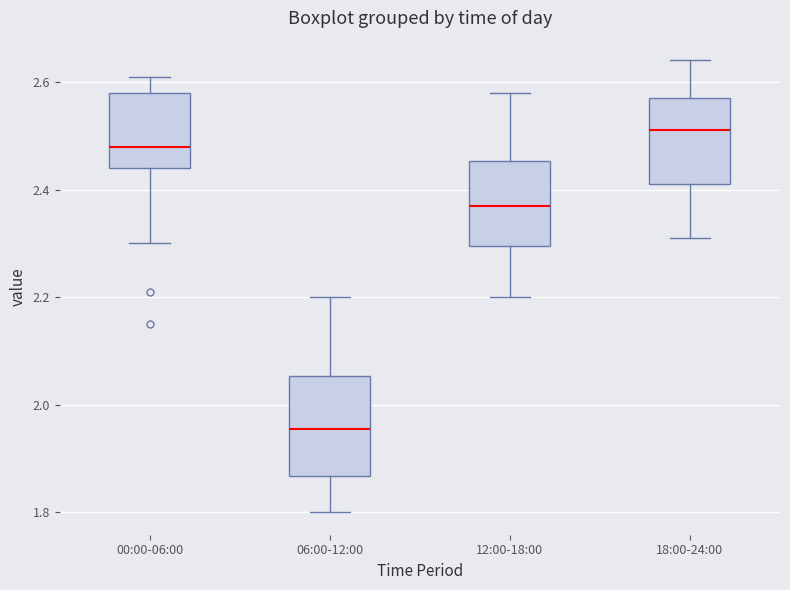

Reading left to right, transcribe this box plot: for each box, give where its median line is, the range the box spans, and where its two whiskers end, as read against the y-axis. The values are not printed on the chart, so give them approximately, as read against the axis.

00:00-06:00: median 2.48, box 2.44 to 2.58, whiskers 2.30 to 2.62
06:00-12:00: median 1.96, box 1.86 to 2.06, whiskers 1.80 to 2.20
12:00-18:00: median 2.38, box 2.30 to 2.46, whiskers 2.20 to 2.58
18:00-24:00: median 2.52, box 2.42 to 2.58, whiskers 2.32 to 2.64